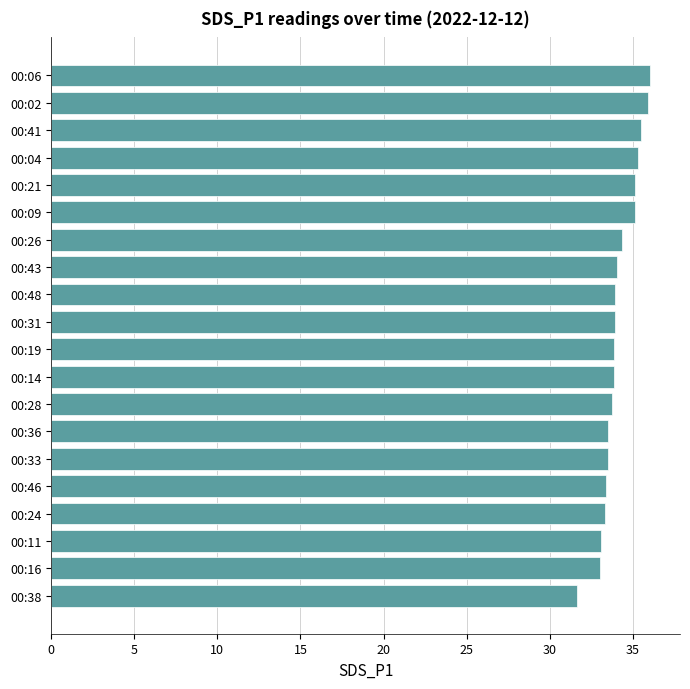

Is it true that the value at 00:28 is 21.1?

False